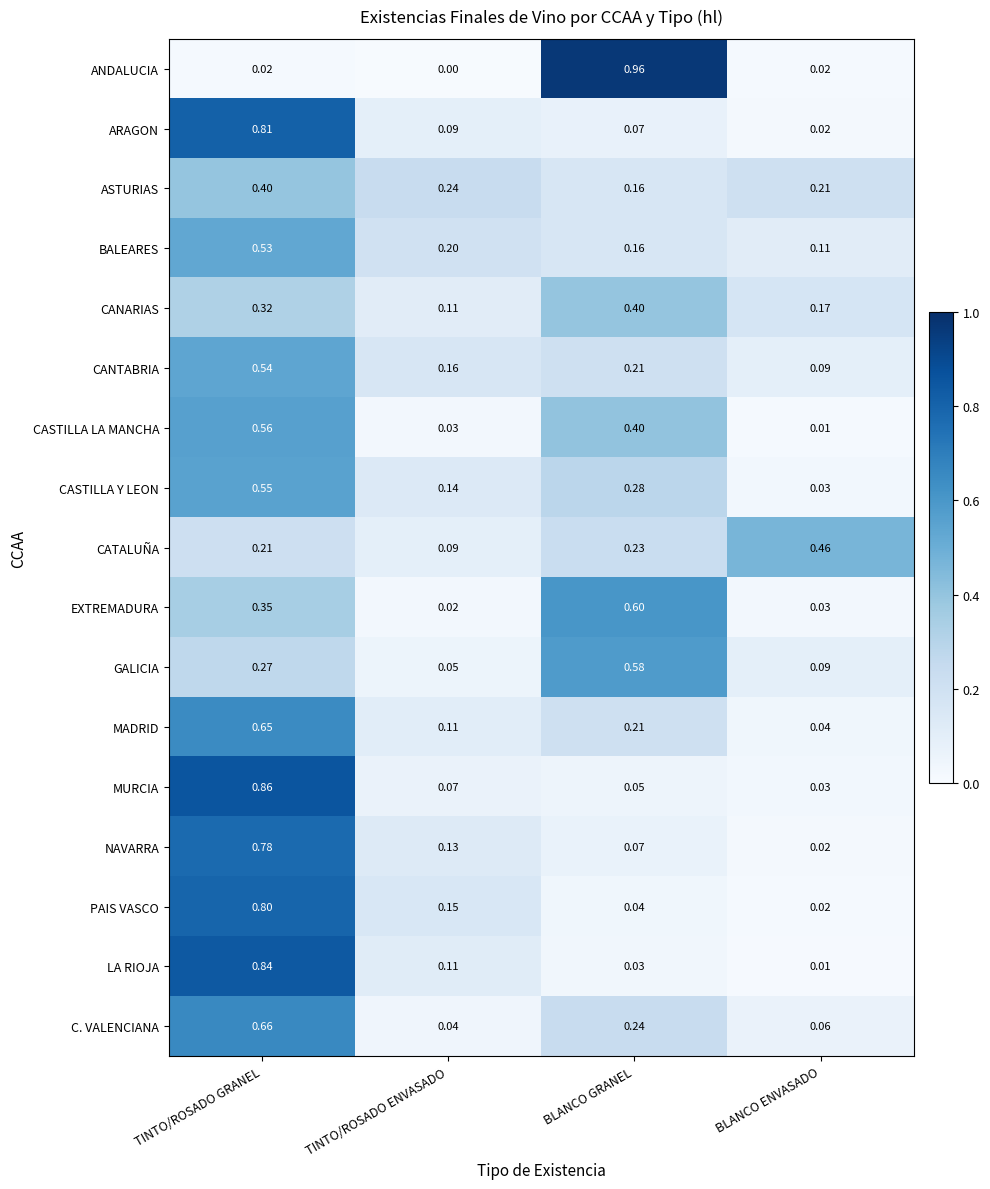

How many distinct data groups are displayed?

17